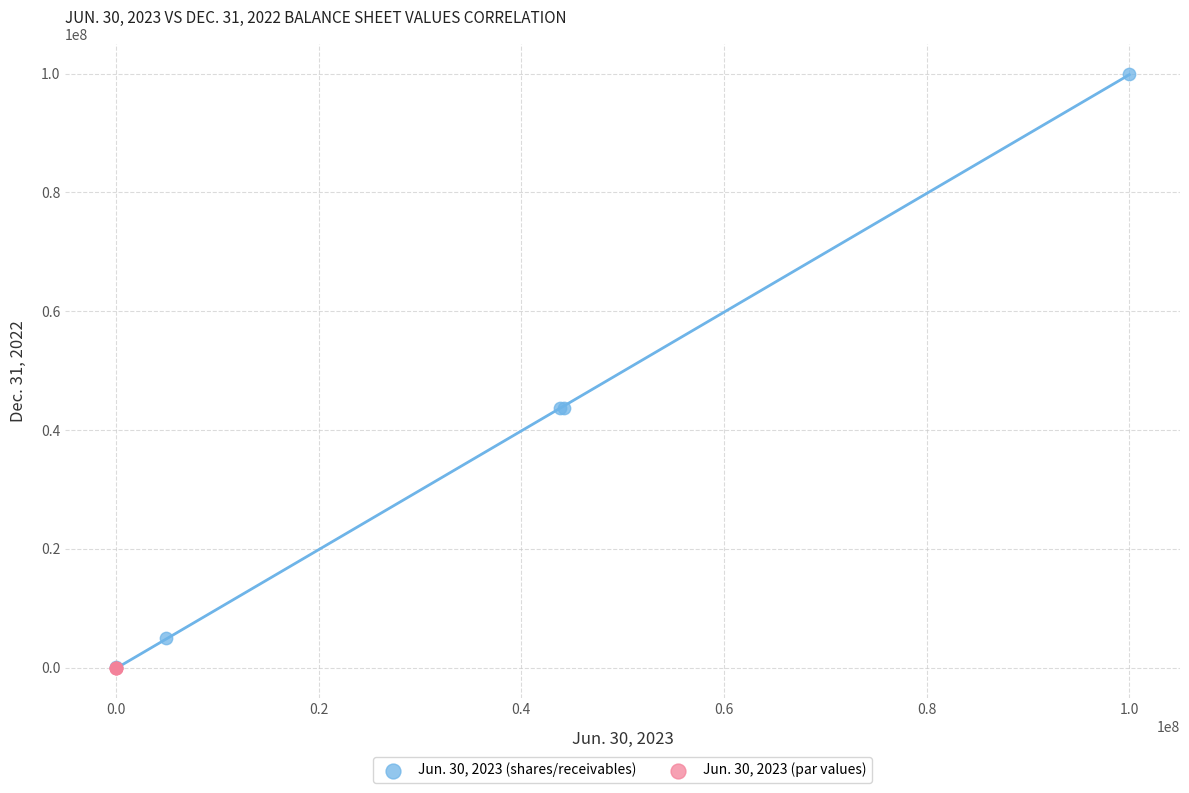

Which series contains the highest Y value?

Jun. 30, 2023 (shares/receivables)